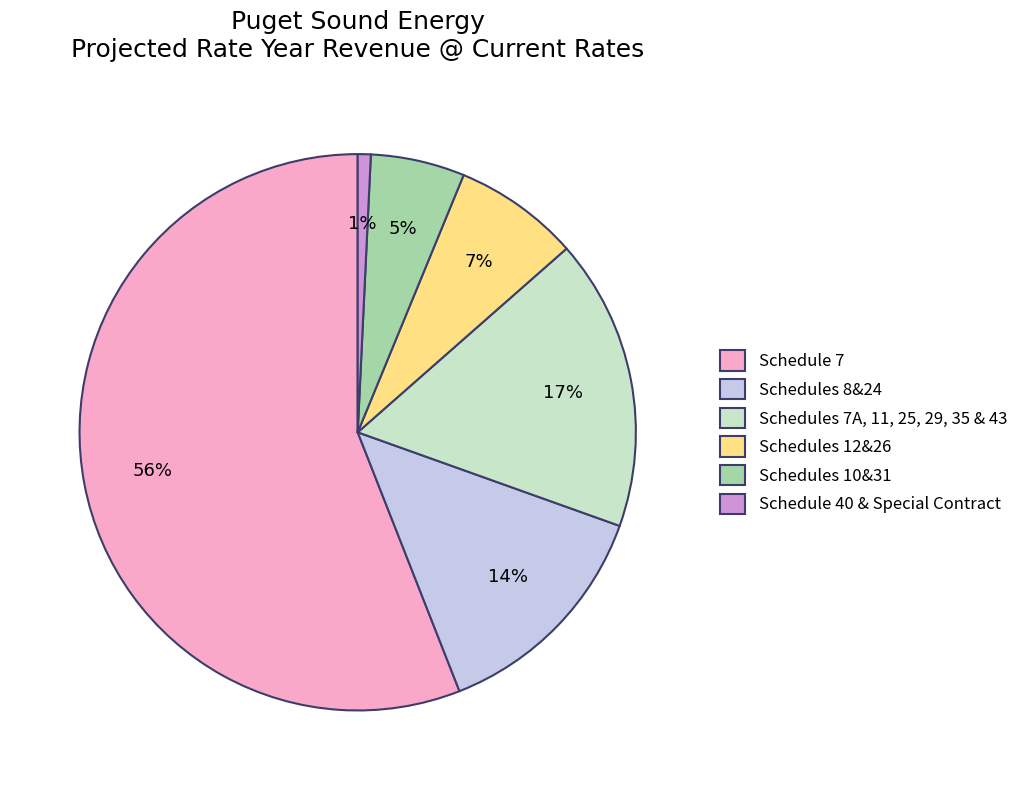

Is the sum of Schedules 8&24 and Schedule 7 greater than half?

Yes